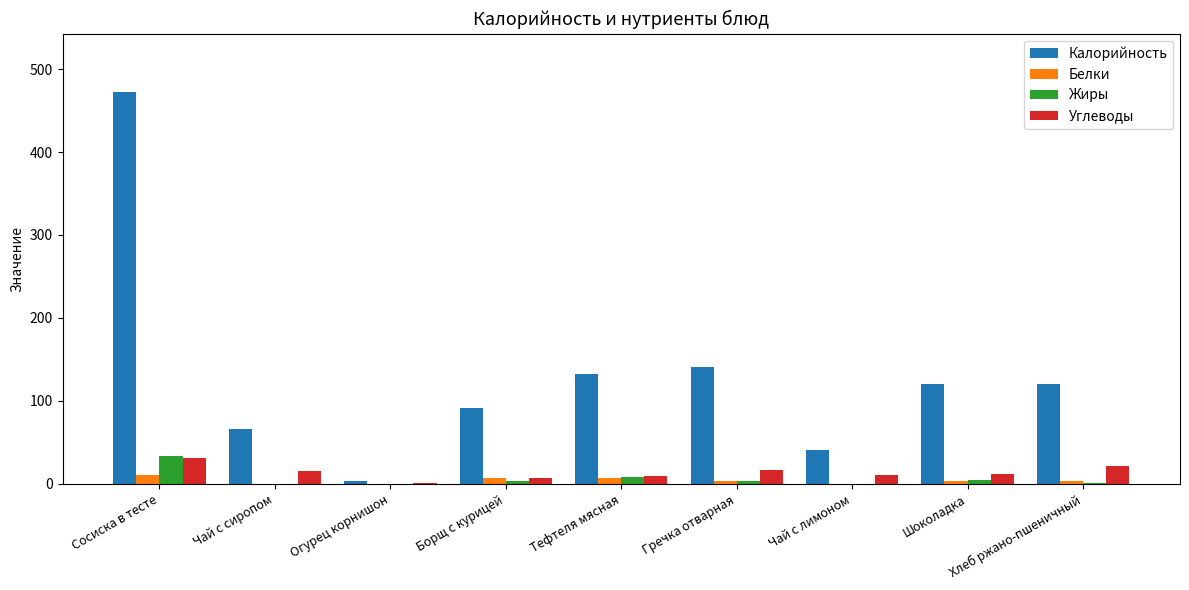

Which label corresponds to the largest value in the chart?

Сосиска в тесте